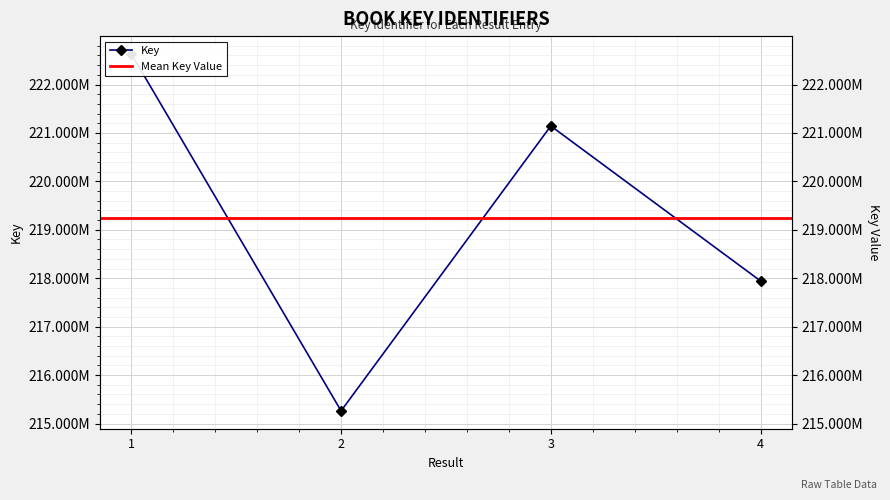

Where is the first local maximum?

3